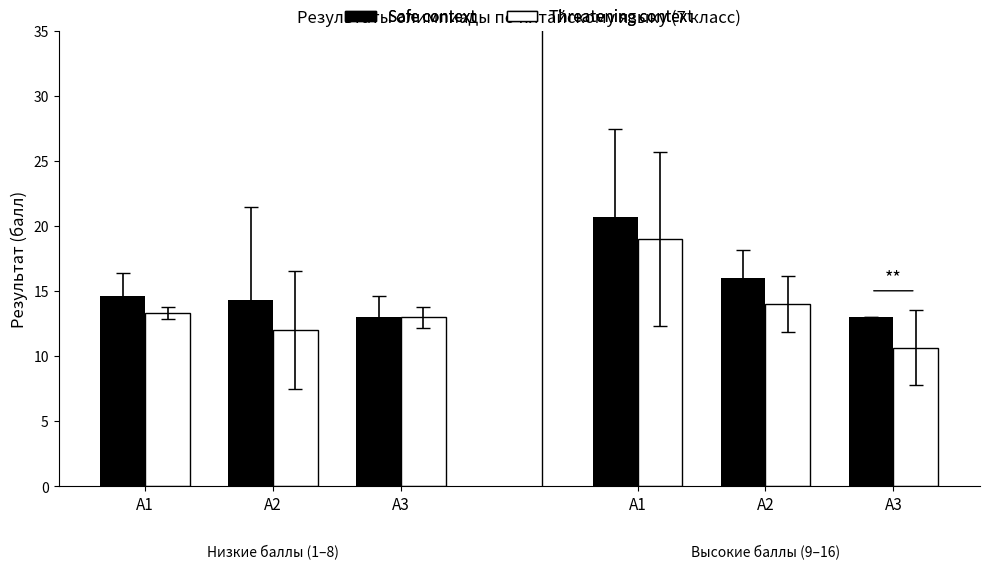

What is the approximate value of Threatening context at A1?

13.3